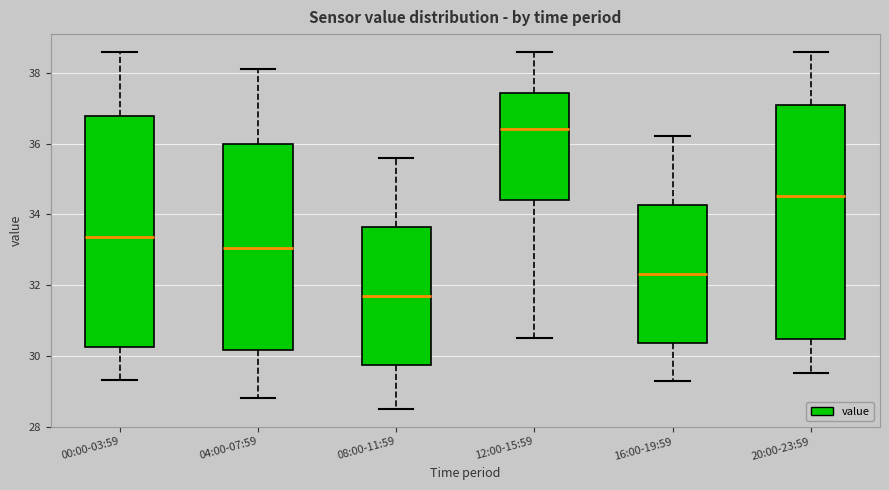

Reading left to right, transcribe this box plot: for each box, give where its median line is, the range the box spans, and where its two whiskers end, as read against the y-axis. The values are not printed on the chart, so give them approximately, as read against the axis.

00:00-03:59: median 33.4, box 30.2 to 36.8, whiskers 29.4 to 38.6
04:00-07:59: median 33.0, box 30.2 to 36.0, whiskers 28.8 to 38.2
08:00-11:59: median 31.8, box 29.8 to 33.6, whiskers 28.6 to 35.6
12:00-15:59: median 36.4, box 34.4 to 37.4, whiskers 30.6 to 38.6
16:00-19:59: median 32.4, box 30.4 to 34.2, whiskers 29.4 to 36.2
20:00-23:59: median 34.6, box 30.4 to 37.0, whiskers 29.6 to 38.6